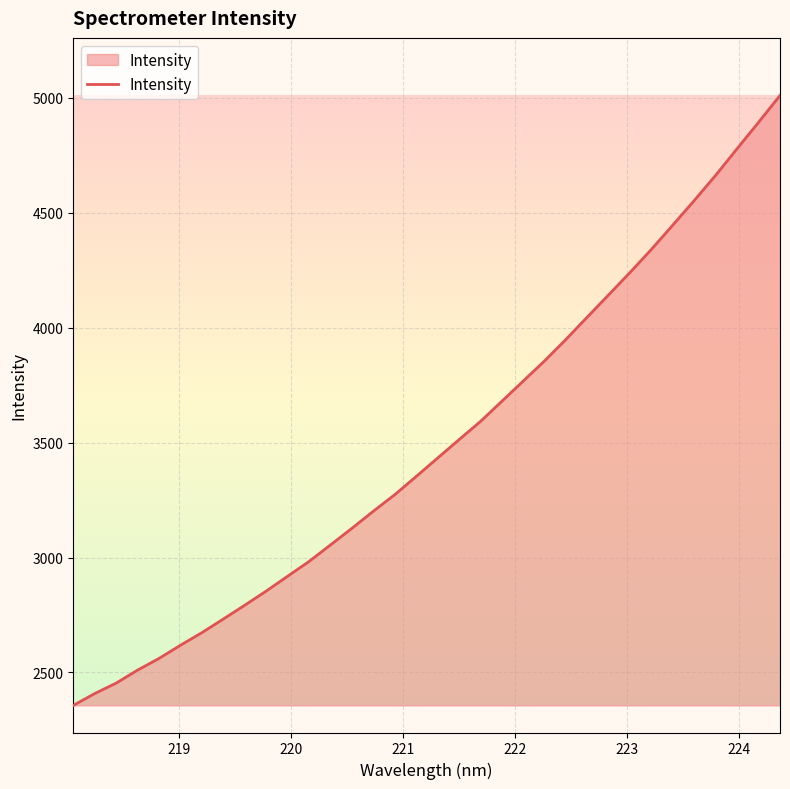

What is the maximum value shown in the chart?

5010.6